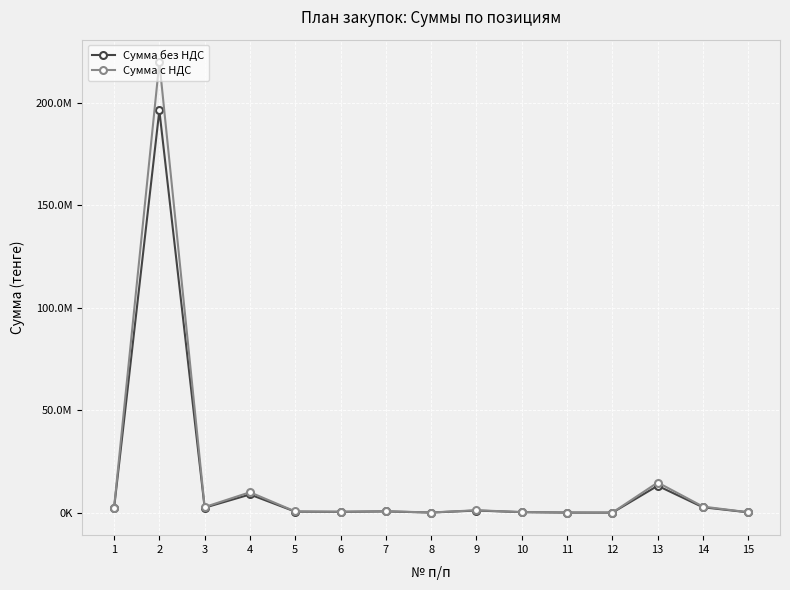

What is the average value of the Сумма с НДС series?

17192446.8